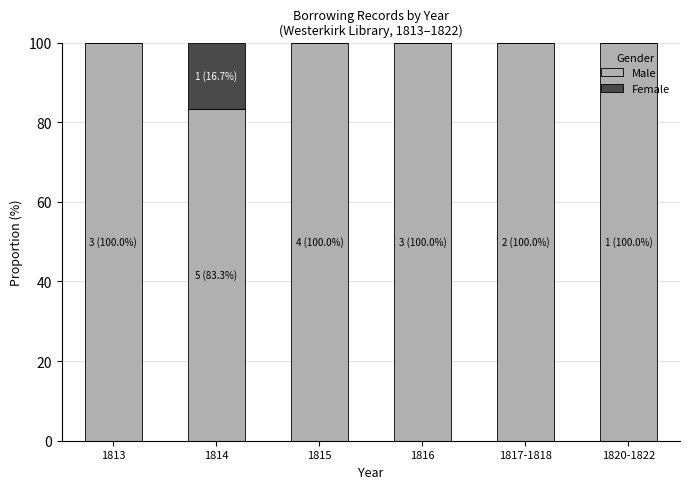

What is the total value across all series at 1816?

100.0